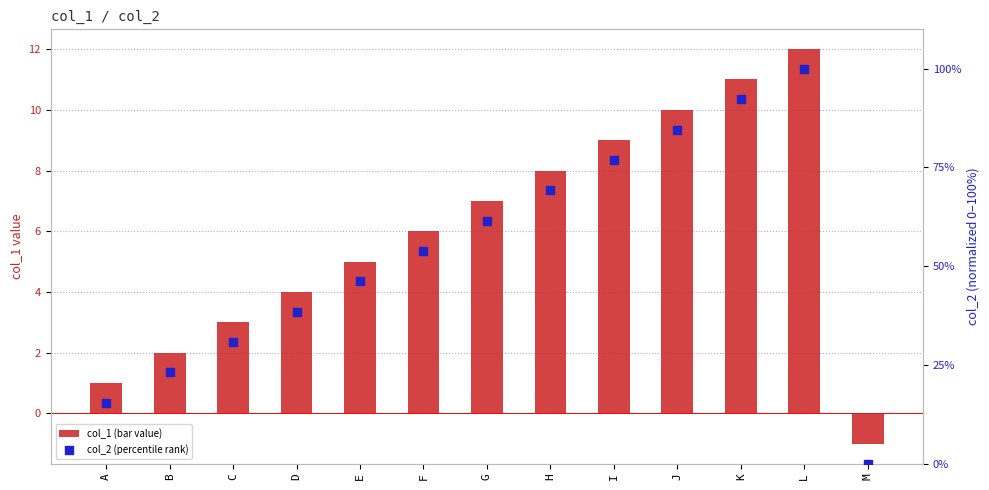

Which series contains the lowest Y value?

col_1 (bar value)